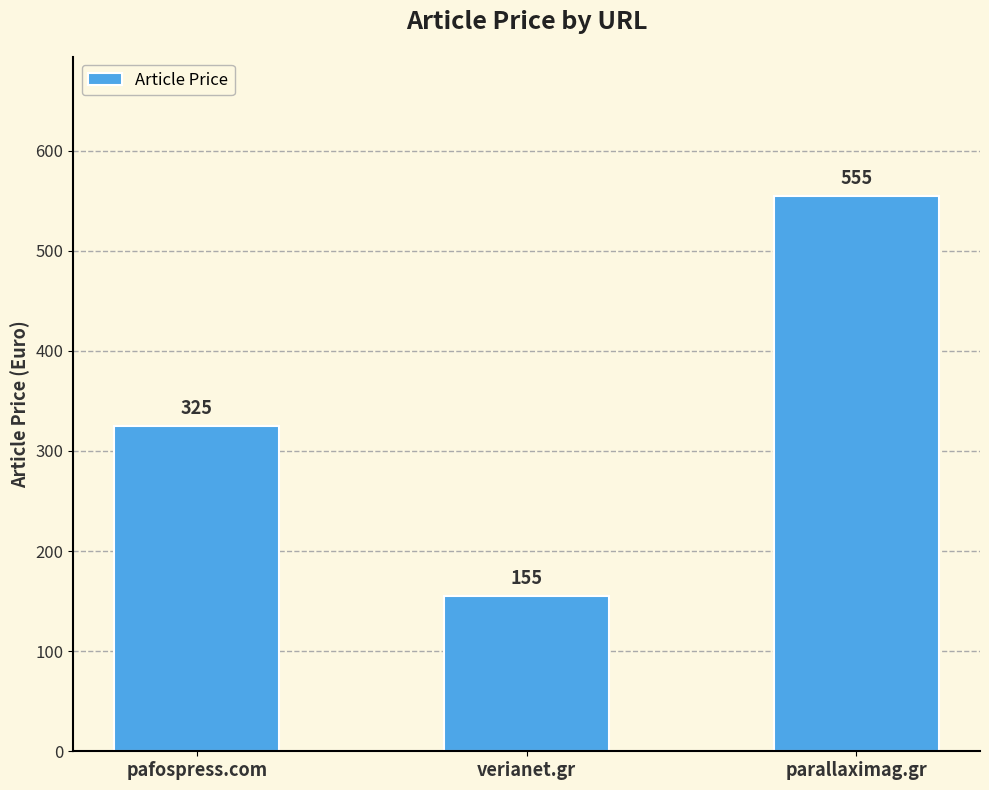

List the labels in order of value, smallest first.

verianet.gr, pafospress.com, parallaximag.gr